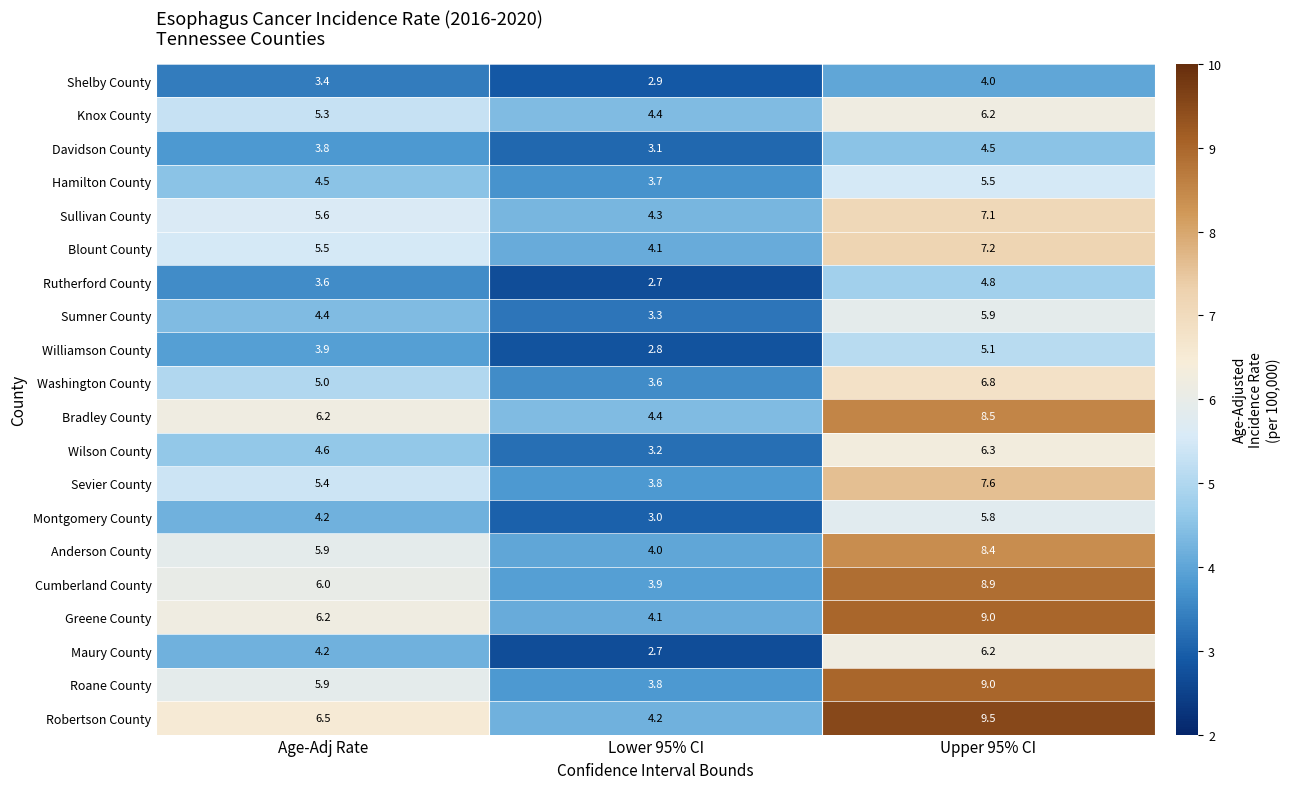

What is the minimum value shown in the chart?

2.7